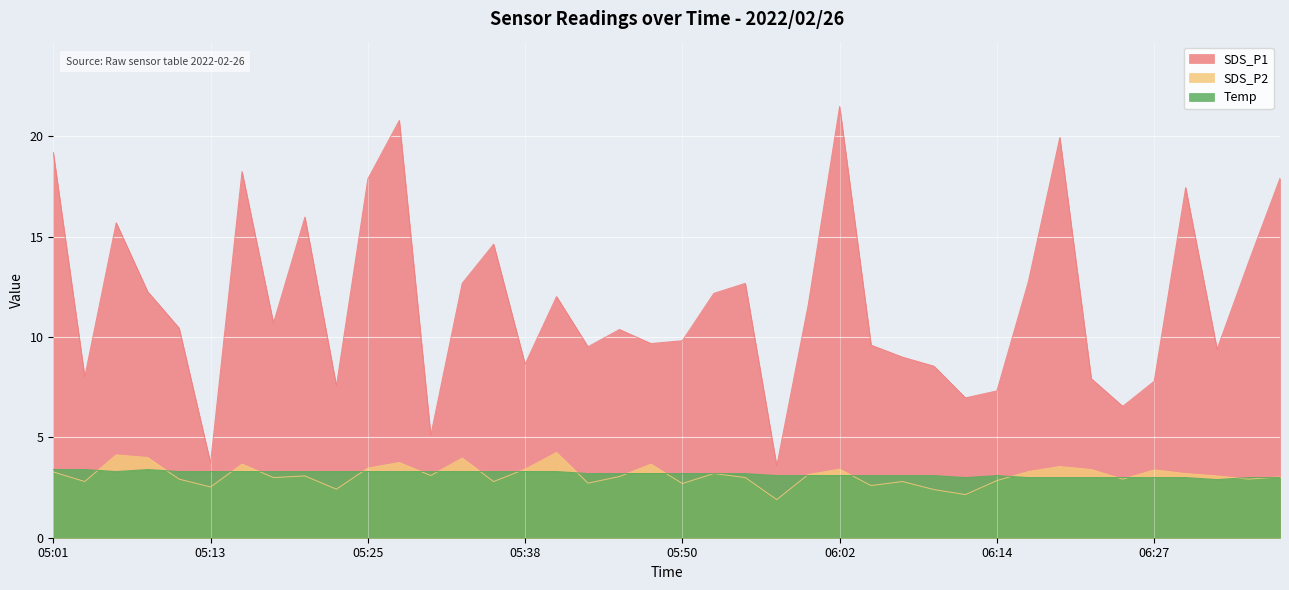

Reading left to right, extract all data points from this chart.

SDS_P1: 05:01=19.2	05:03=8.0	05:06=15.7	05:08=12.3	05:11=10.4	05:13=3.7	05:16=18.2	05:18=10.7	05:21=16.0	05:23=7.6	05:25=17.9	05:28=20.8	05:30=5.1	05:33=12.7	05:35=14.6	05:38=8.7	05:40=12.0	05:43=9.5	05:45=10.4	05:47=9.7	05:50=9.8	05:52=12.2	05:55=12.7	05:57=3.6	06:00=11.6	06:02=21.5	06:05=9.6	06:07=9.0	06:10=8.6	06:12=7.0	06:14=7.3	06:17=12.8	06:19=19.9	06:22=7.9	06:24=6.5	06:27=7.8	06:29=17.4	06:32=9.4	06:34=13.7	06:36=17.9
SDS_P2: 05:01=3.3	05:03=2.8	05:06=4.1	05:08=4.0	05:11=2.9	05:13=2.5	05:16=3.7	05:18=3.0	05:21=3.1	05:23=2.4	05:25=3.5	05:28=3.8	05:30=3.1	05:33=4.0	05:35=2.8	05:38=3.4	05:40=4.2	05:43=2.7	05:45=3.0	05:47=3.7	05:50=2.7	05:52=3.2	05:55=3.0	05:57=1.9	06:00=3.1	06:02=3.4	06:05=2.6	06:07=2.8	06:10=2.4	06:12=2.1	06:14=2.9	06:17=3.3	06:19=3.5	06:22=3.4	06:24=2.9	06:27=3.4	06:29=3.2	06:32=3.1	06:34=2.9	06:36=3.0
Temp: 05:01=3.4	05:03=3.4	05:06=3.3	05:08=3.4	05:11=3.3	05:13=3.3	05:16=3.3	05:18=3.3	05:21=3.3	05:23=3.3	05:25=3.3	05:28=3.3	05:30=3.3	05:33=3.3	05:35=3.3	05:38=3.3	05:40=3.3	05:43=3.2	05:45=3.2	05:47=3.2	05:50=3.2	05:52=3.2	05:55=3.2	05:57=3.1	06:00=3.1	06:02=3.1	06:05=3.1	06:07=3.1	06:10=3.1	06:12=3.0	06:14=3.1	06:17=3.0	06:19=3.0	06:22=3.0	06:24=3.0	06:27=3.0	06:29=3.0	06:32=2.9	06:34=3.0	06:36=3.0